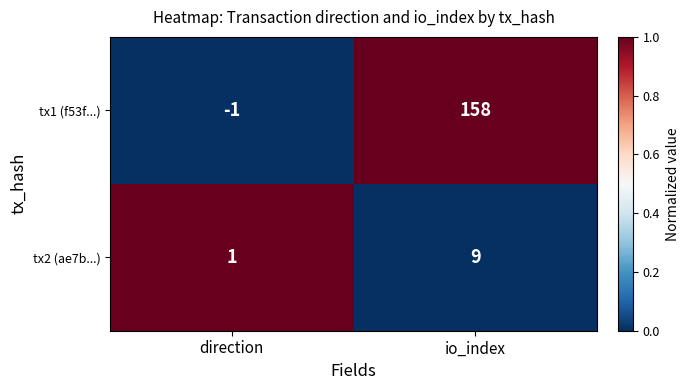

Which series has the largest range (max minus min)?

tx1 (f53f...)